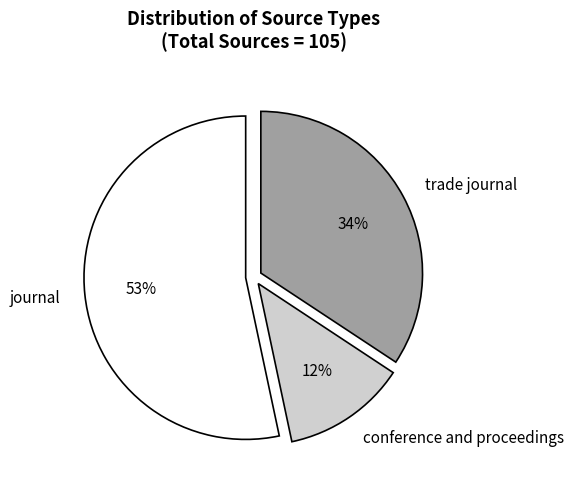

Approximately how many times larger is the value at trade journal compared to conference and proceedings?

2.8